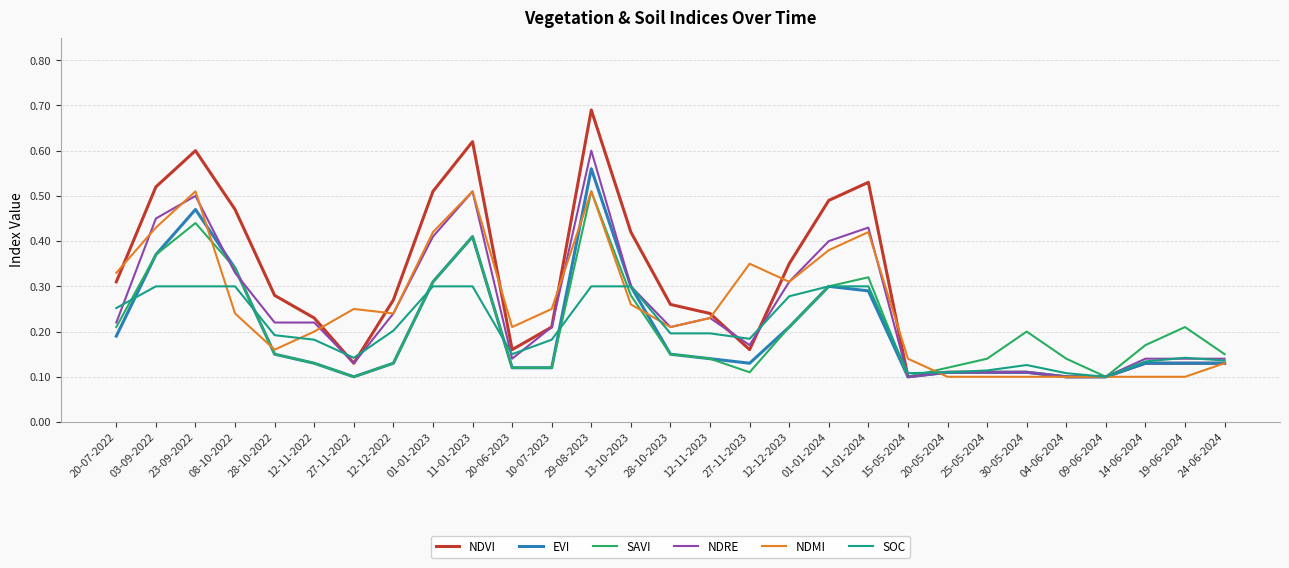

What position from the right is 23-09-2022?

27